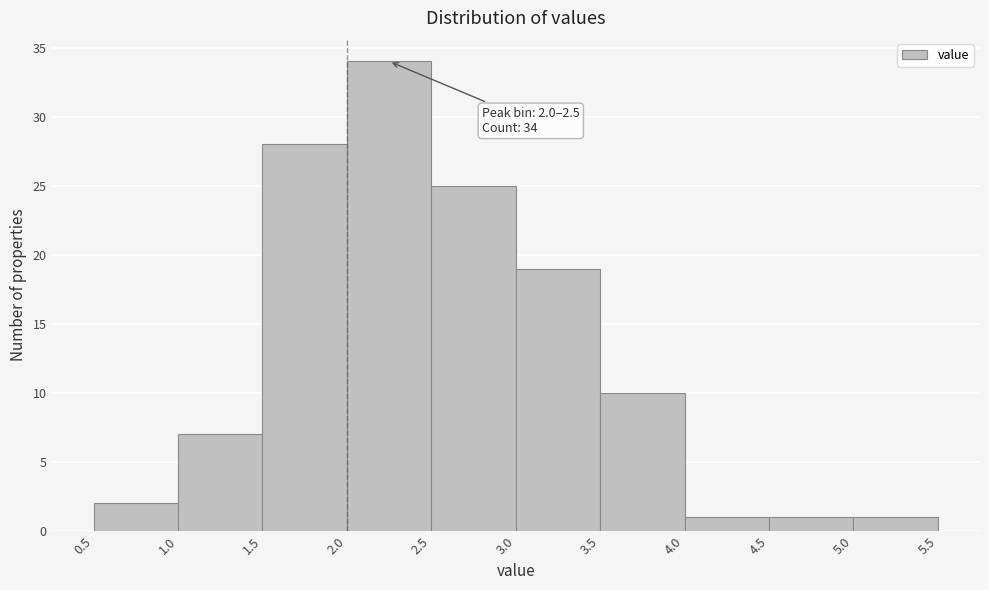

Over which range of the x-axis is the bar tallest?

2.0 to 2.5